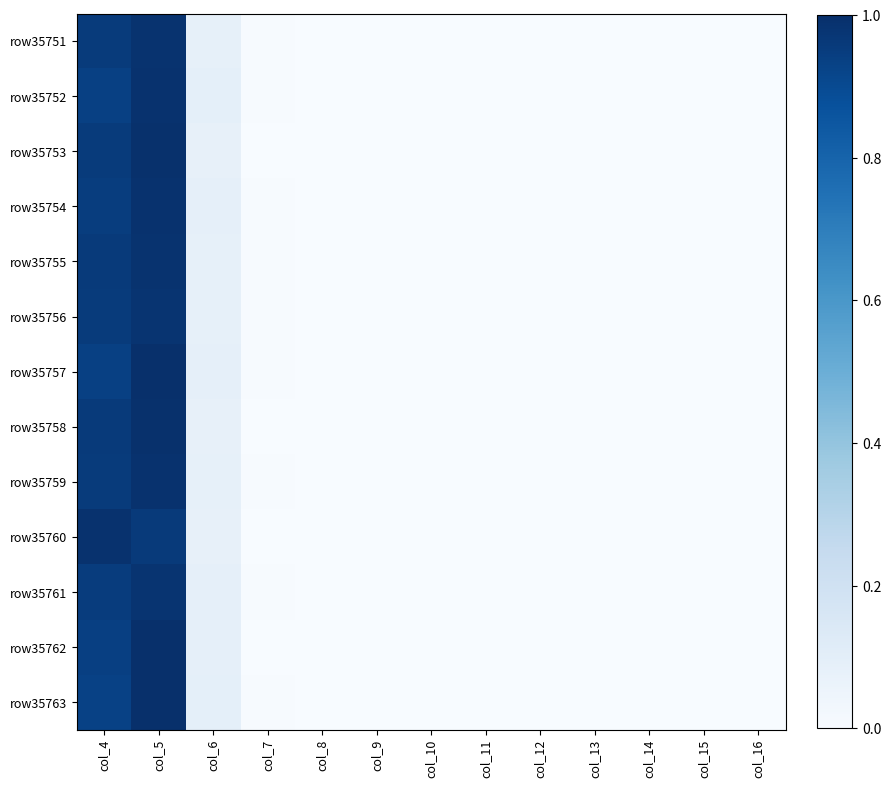

Reading left to right, transcribe all the data shown in this chart.

row35751: col_4=1.0	col_5=1.0	col_6=0.1	col_7=0.0	col_8=0.0	col_9=0.0	col_10=0.0	col_11=0.0	col_12=0.0	col_13=0.0	col_14=0.0	col_15=0.0	col_16=0.0
row35752: col_4=0.9	col_5=1.0	col_6=0.1	col_7=0.0	col_8=0.0	col_9=0.0	col_10=0.0	col_11=0.0	col_12=0.0	col_13=0.0	col_14=0.0	col_15=0.0	col_16=0.0
row35753: col_4=1.0	col_5=1.0	col_6=0.1	col_7=0.0	col_8=0.0	col_9=0.0	col_10=0.0	col_11=0.0	col_12=0.0	col_13=0.0	col_14=0.0	col_15=0.0	col_16=0.0
row35754: col_4=0.9	col_5=1.0	col_6=0.1	col_7=0.0	col_8=0.0	col_9=0.0	col_10=0.0	col_11=0.0	col_12=0.0	col_13=0.0	col_14=0.0	col_15=0.0	col_16=0.0
row35755: col_4=1.0	col_5=1.0	col_6=0.1	col_7=0.0	col_8=0.0	col_9=0.0	col_10=0.0	col_11=0.0	col_12=0.0	col_13=0.0	col_14=0.0	col_15=0.0	col_16=0.0
row35756: col_4=1.0	col_5=1.0	col_6=0.1	col_7=0.0	col_8=0.0	col_9=0.0	col_10=0.0	col_11=0.0	col_12=0.0	col_13=0.0	col_14=0.0	col_15=0.0	col_16=0.0
row35757: col_4=0.9	col_5=1.0	col_6=0.1	col_7=0.0	col_8=0.0	col_9=0.0	col_10=0.0	col_11=0.0	col_12=0.0	col_13=0.0	col_14=0.0	col_15=0.0	col_16=0.0
row35758: col_4=1.0	col_5=1.0	col_6=0.1	col_7=0.0	col_8=0.0	col_9=0.0	col_10=0.0	col_11=0.0	col_12=0.0	col_13=0.0	col_14=0.0	col_15=0.0	col_16=0.0
row35759: col_4=1.0	col_5=1.0	col_6=0.1	col_7=0.0	col_8=0.0	col_9=0.0	col_10=0.0	col_11=0.0	col_12=0.0	col_13=0.0	col_14=0.0	col_15=0.0	col_16=0.0
row35760: col_4=1.0	col_5=1.0	col_6=0.1	col_7=0.0	col_8=0.0	col_9=0.0	col_10=0.0	col_11=0.0	col_12=0.0	col_13=0.0	col_14=0.0	col_15=0.0	col_16=0.0
row35761: col_4=1.0	col_5=1.0	col_6=0.1	col_7=0.0	col_8=0.0	col_9=0.0	col_10=0.0	col_11=0.0	col_12=0.0	col_13=0.0	col_14=0.0	col_15=0.0	col_16=0.0
row35762: col_4=0.9	col_5=1.0	col_6=0.1	col_7=0.0	col_8=0.0	col_9=0.0	col_10=0.0	col_11=0.0	col_12=0.0	col_13=0.0	col_14=0.0	col_15=0.0	col_16=0.0
row35763: col_4=0.9	col_5=1.0	col_6=0.1	col_7=0.0	col_8=0.0	col_9=0.0	col_10=0.0	col_11=0.0	col_12=0.0	col_13=0.0	col_14=0.0	col_15=0.0	col_16=0.0